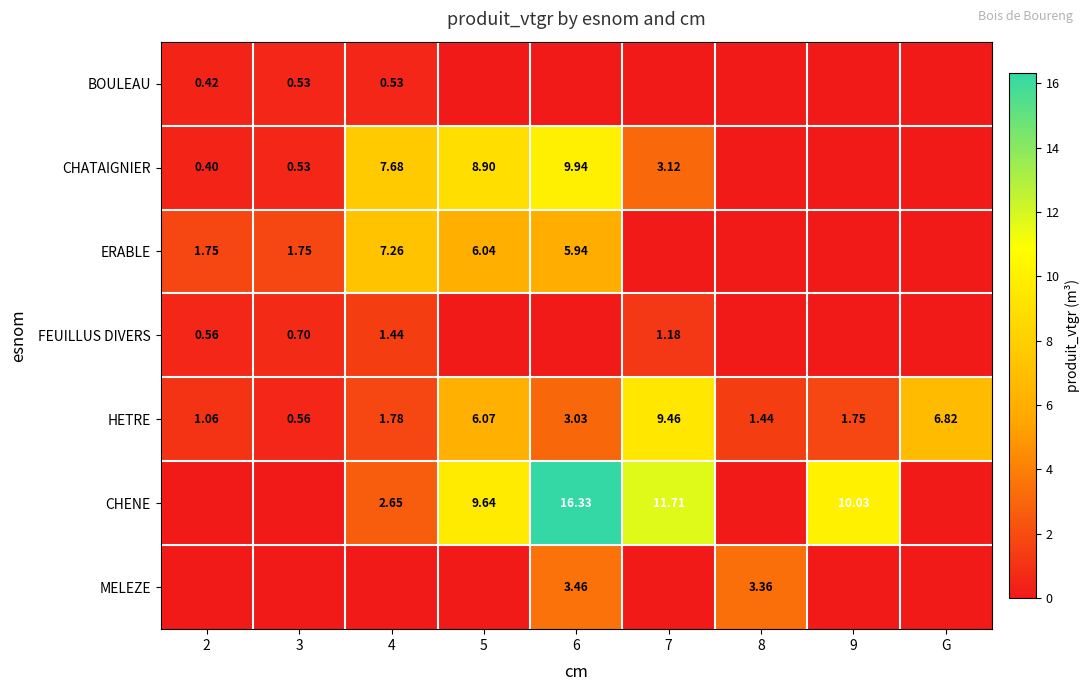

What is the difference between the second highest and minimum values in the CHENE series?

11.7